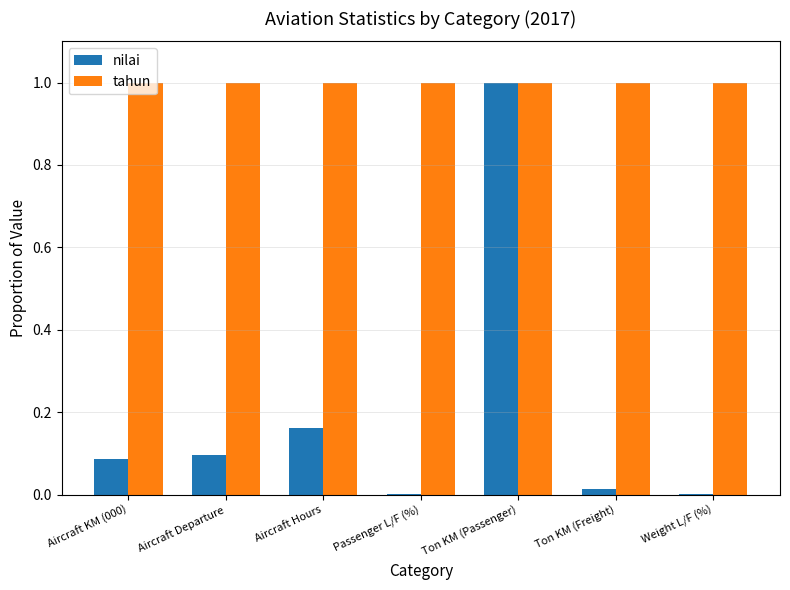

What is the greatest value displayed?

1.0